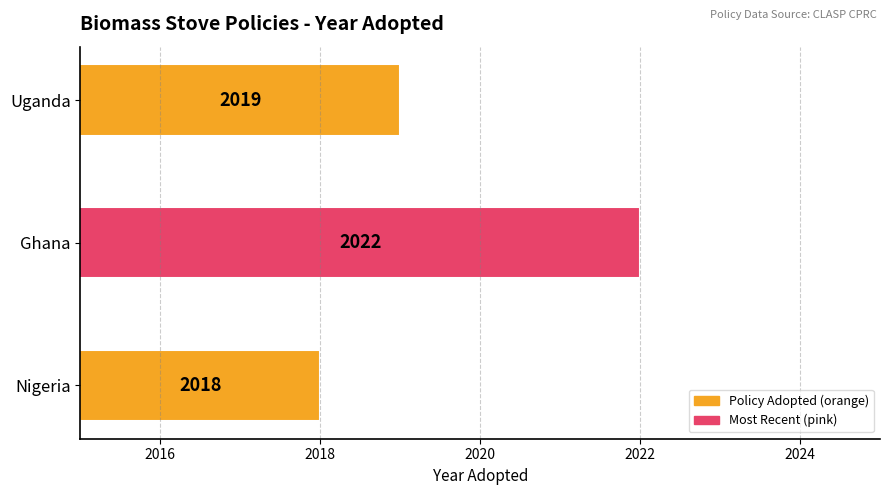

At which category does the chart reach its minimum across all series?

Nigeria